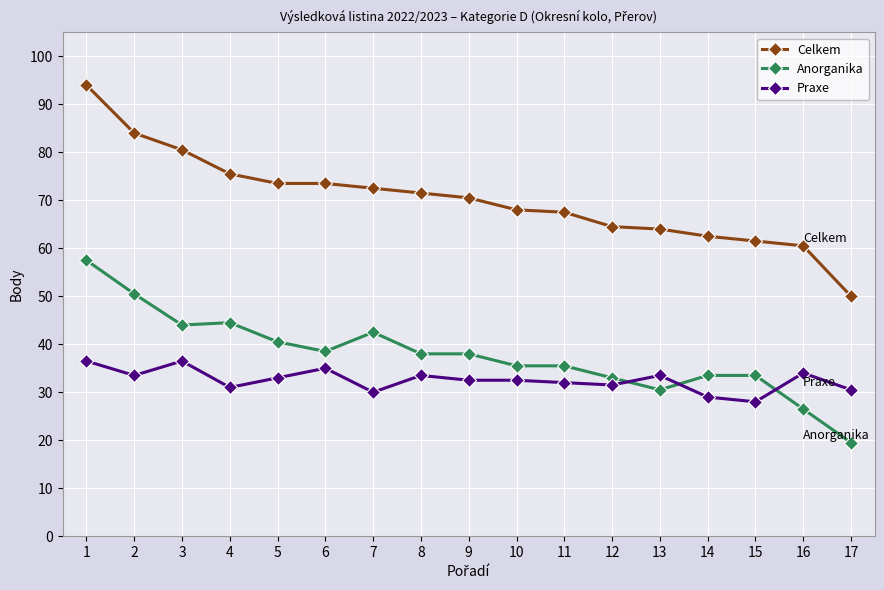

What is the difference between the Anorganika values at 4 and 13?

14.0